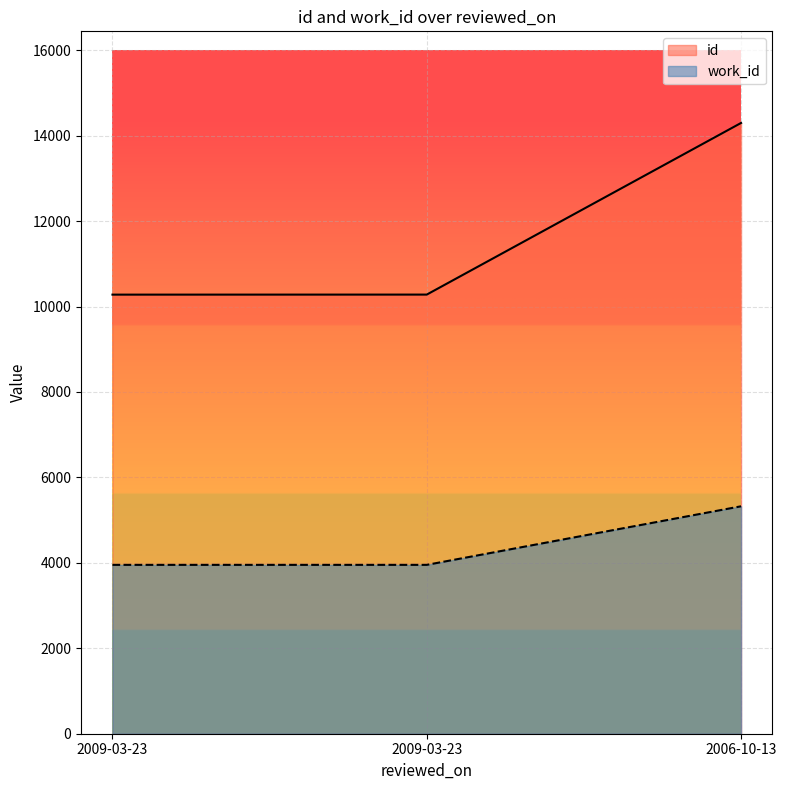

What are all the series names shown in the legend?

id, work_id